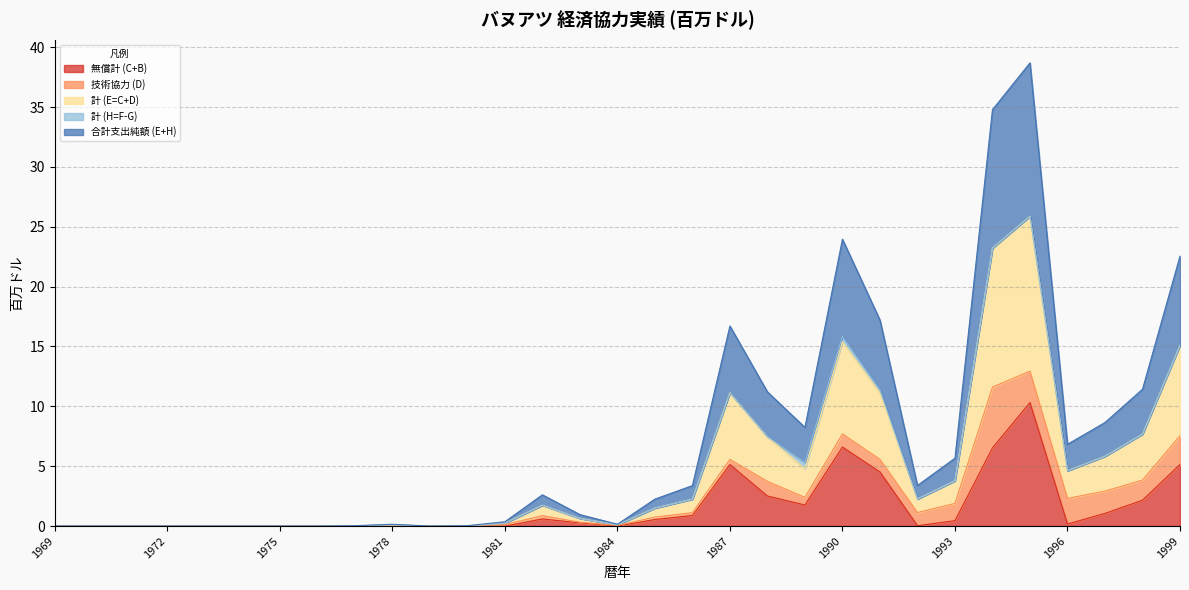

The 計 (E=C+D) series shows 2.2 at 1986. True or false?

True